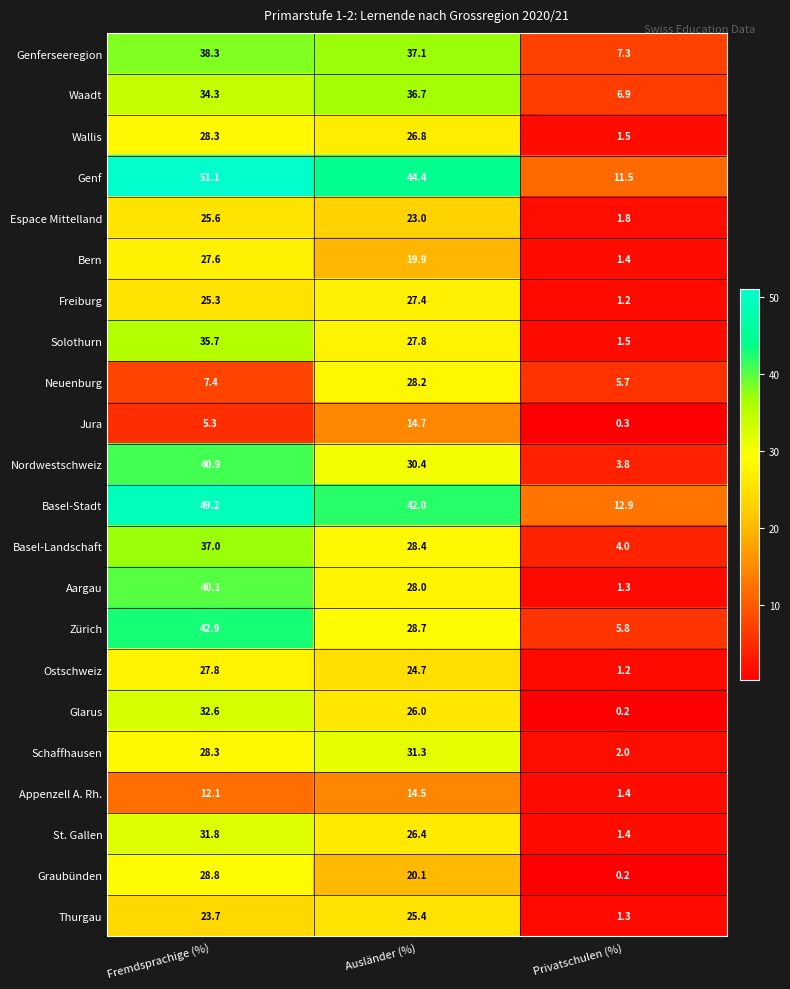

What is the sum of all Aargau values?

69.4